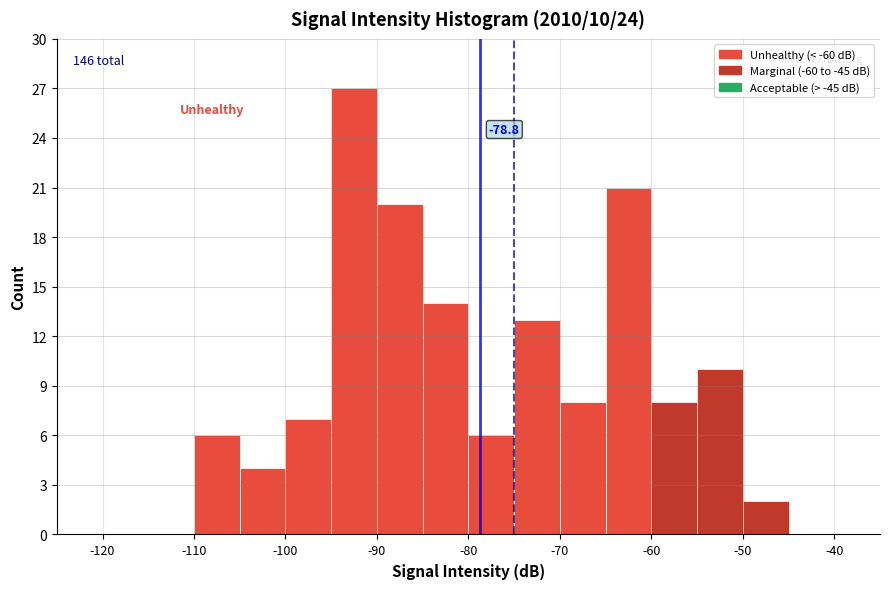

Over which range of the x-axis is the bar tallest?

-95 to -90